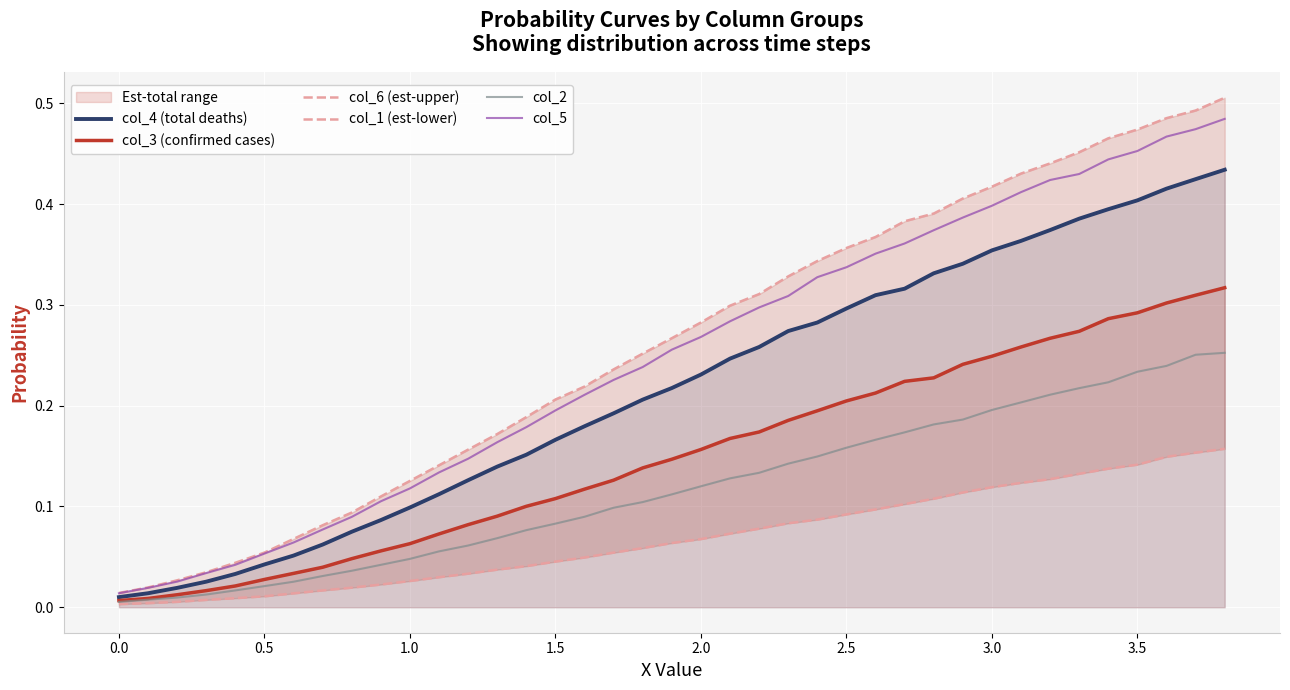

Reading right to left, list all the values displayed in this chart.

col_4 (total deaths): 0.4	0.4	0.4	0.4	0.4	0.4	0.4	0.4	0.4	0.3	0.3	0.3	0.3	0.3	0.3	0.3	0.3	0.2	0.2	0.2	0.2	0.2	0.2	0.2	0.2	0.1	0.1	0.1	0.1	0.1	0.1	0.1	0.1	0.0	0.0	0.0	0.0	0.0	0.0
col_3 (confirmed cases): 0.3	0.3	0.3	0.3	0.3	0.3	0.3	0.3	0.2	0.2	0.2	0.2	0.2	0.2	0.2	0.2	0.2	0.2	0.2	0.1	0.1	0.1	0.1	0.1	0.1	0.1	0.1	0.1	0.1	0.1	0.0	0.0	0.0	0.0	0.0	0.0	0.0	0.0	0.0
col_6 (est-upper): 0.5	0.5	0.5	0.5	0.5	0.5	0.4	0.4	0.4	0.4	0.4	0.4	0.4	0.4	0.3	0.3	0.3	0.3	0.3	0.3	0.3	0.2	0.2	0.2	0.2	0.2	0.2	0.1	0.1	0.1	0.1	0.1	0.1	0.1	0.0	0.0	0.0	0.0	0.0
col_1 (est-lower): 0.2	0.2	0.1	0.1	0.1	0.1	0.1	0.1	0.1	0.1	0.1	0.1	0.1	0.1	0.1	0.1	0.1	0.1	0.1	0.1	0.1	0.1	0.0	0.0	0.0	0.0	0.0	0.0	0.0	0.0	0.0	0.0	0.0	0.0	0.0	0.0	0.0	0.0	0.0
col_2: 0.3	0.3	0.2	0.2	0.2	0.2	0.2	0.2	0.2	0.2	0.2	0.2	0.2	0.2	0.1	0.1	0.1	0.1	0.1	0.1	0.1	0.1	0.1	0.1	0.1	0.1	0.1	0.1	0.0	0.0	0.0	0.0	0.0	0.0	0.0	0.0	0.0	0.0	0.0
col_5: 0.5	0.5	0.5	0.5	0.4	0.4	0.4	0.4	0.4	0.4	0.4	0.4	0.4	0.3	0.3	0.3	0.3	0.3	0.3	0.3	0.2	0.2	0.2	0.2	0.2	0.2	0.1	0.1	0.1	0.1	0.1	0.1	0.1	0.1	0.0	0.0	0.0	0.0	0.0